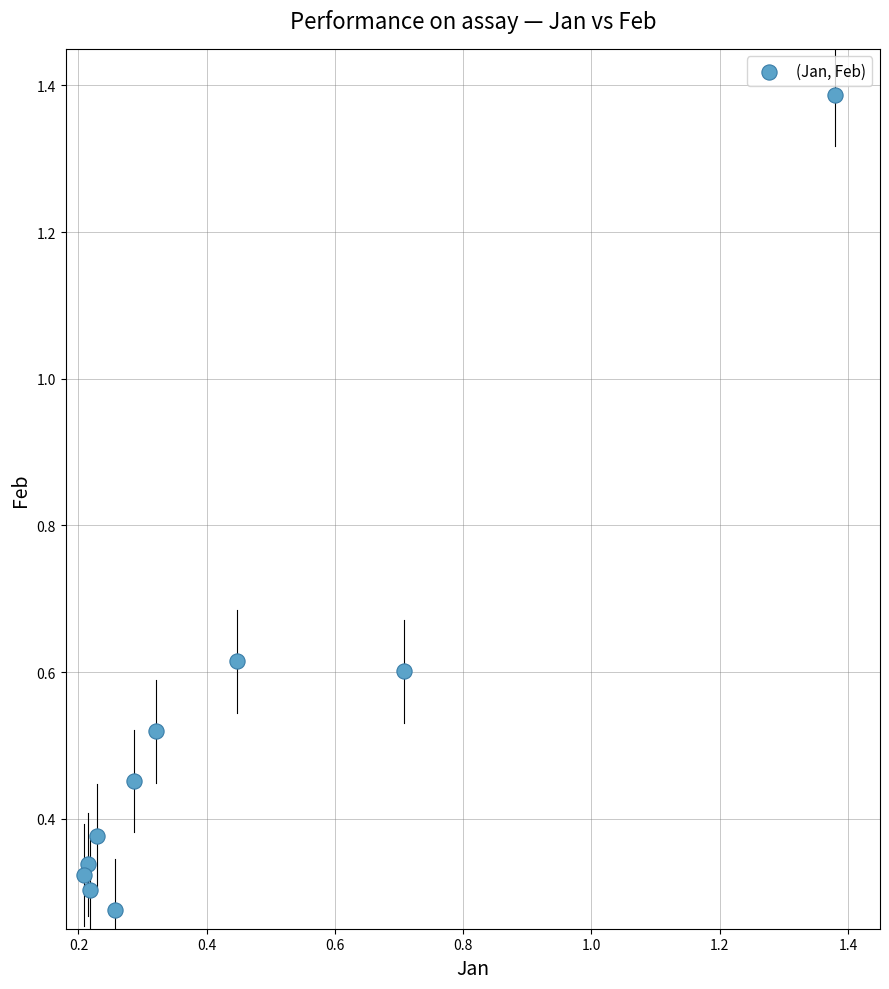

What is the range of X values (max minus min)?

1.2